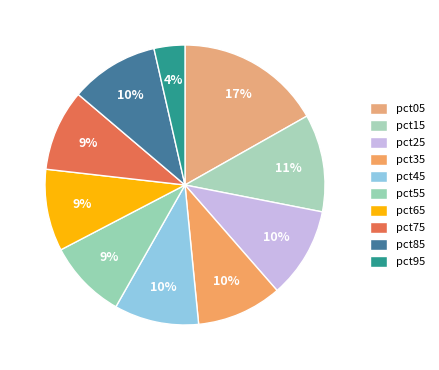

The pct15 slice represents 26% of the pie. True or false?

False